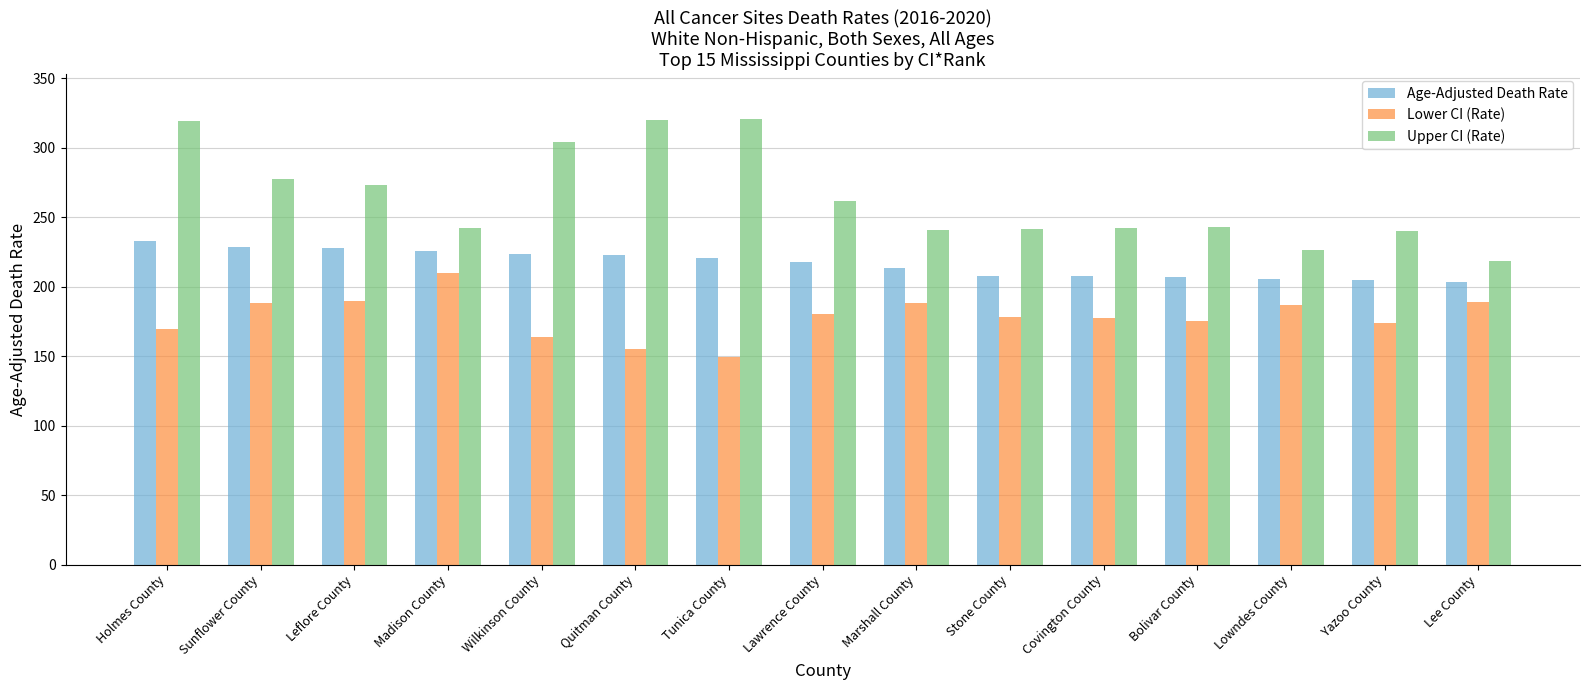

What is the minimum value shown in the chart?

149.3